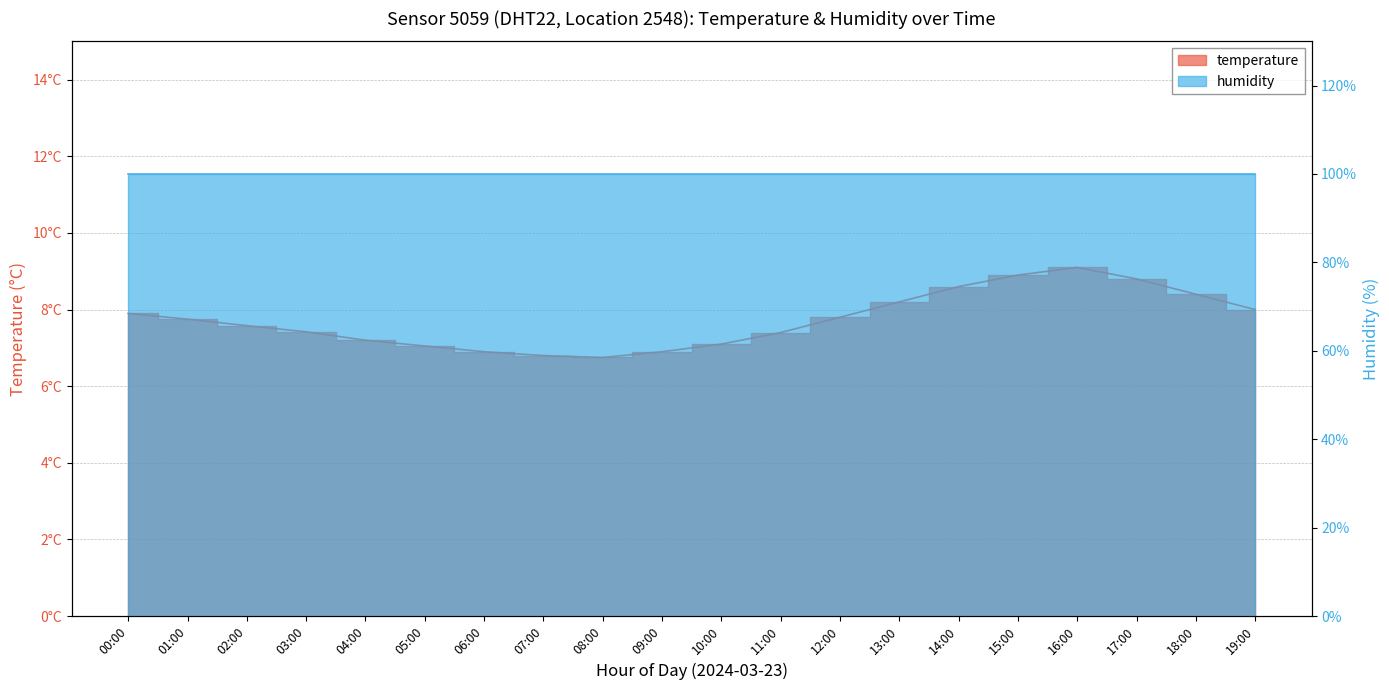

Reading left to right, extract all data points from this chart.

00:00=7.9	01:00=7.8	02:00=7.6	03:00=7.4	04:00=7.2	05:00=7.0	06:00=6.9	07:00=6.8	08:00=6.8	09:00=6.9	10:00=7.1	11:00=7.4	12:00=7.8	13:00=8.2	14:00=8.6	15:00=8.9	16:00=9.1	17:00=8.8	18:00=8.4	19:00=8.0